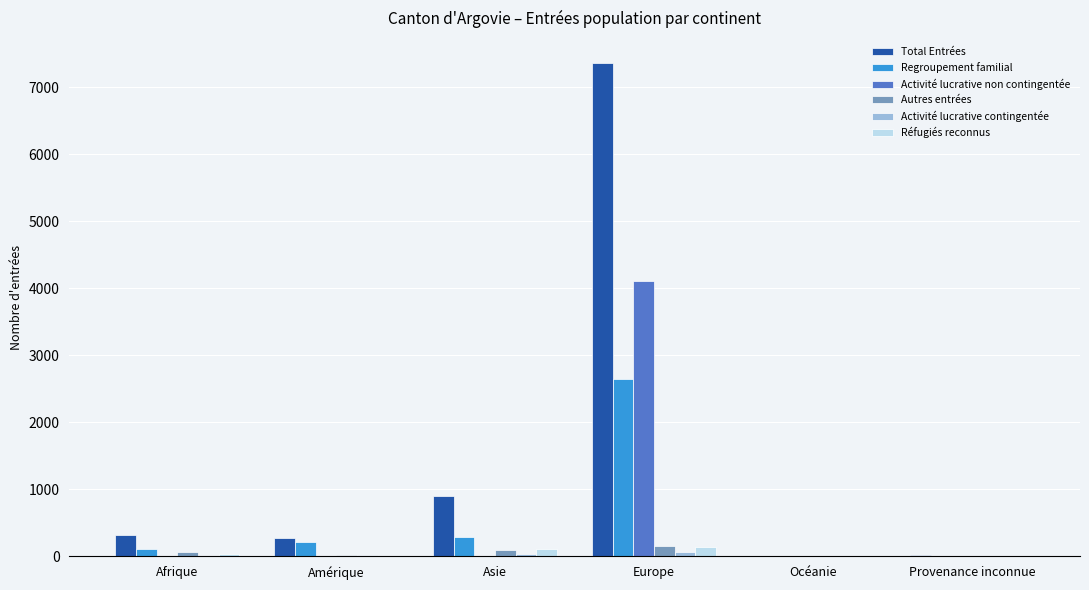

At which category is the sum across all series the highest?

Europe